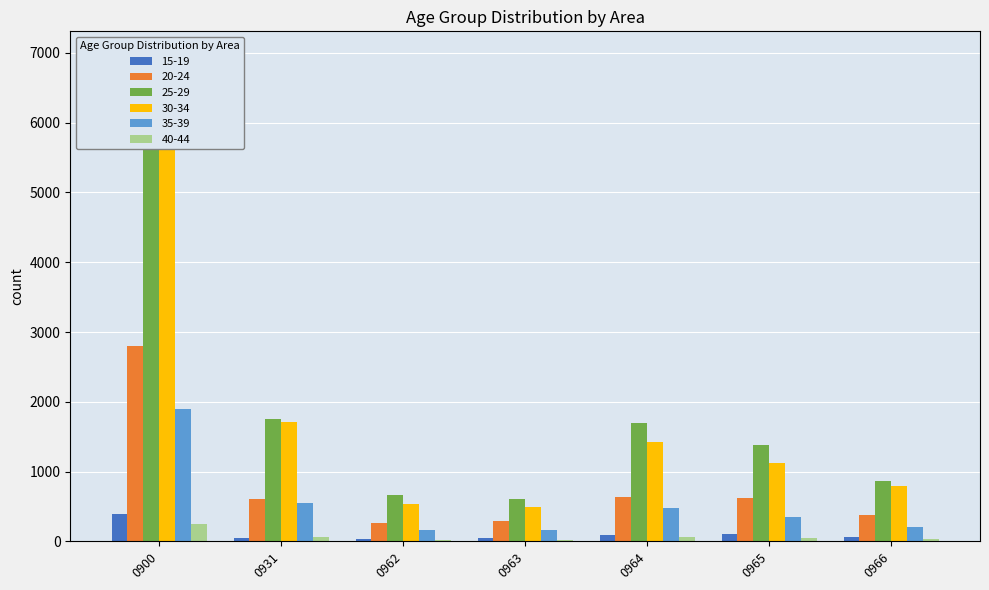

At which label does 25-29 first exceed 1384?

0900